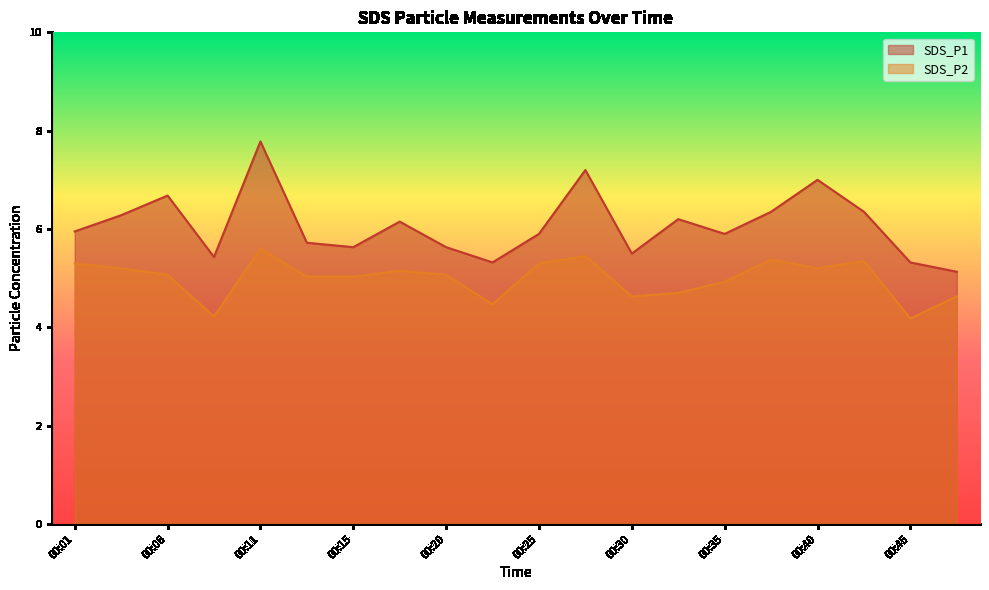

List the series in order of their peak value, lowest first.

SDS_P2, SDS_P1